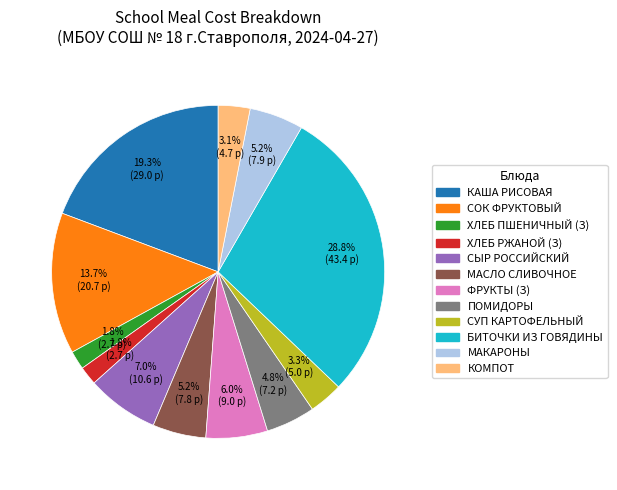

Is there a majority slice in this chart?

No